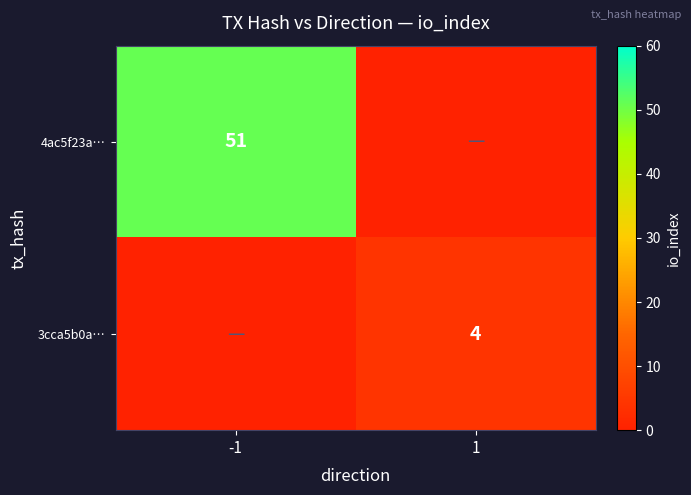

The 3cca5b0a… series shows 7 at 1. True or false?

False